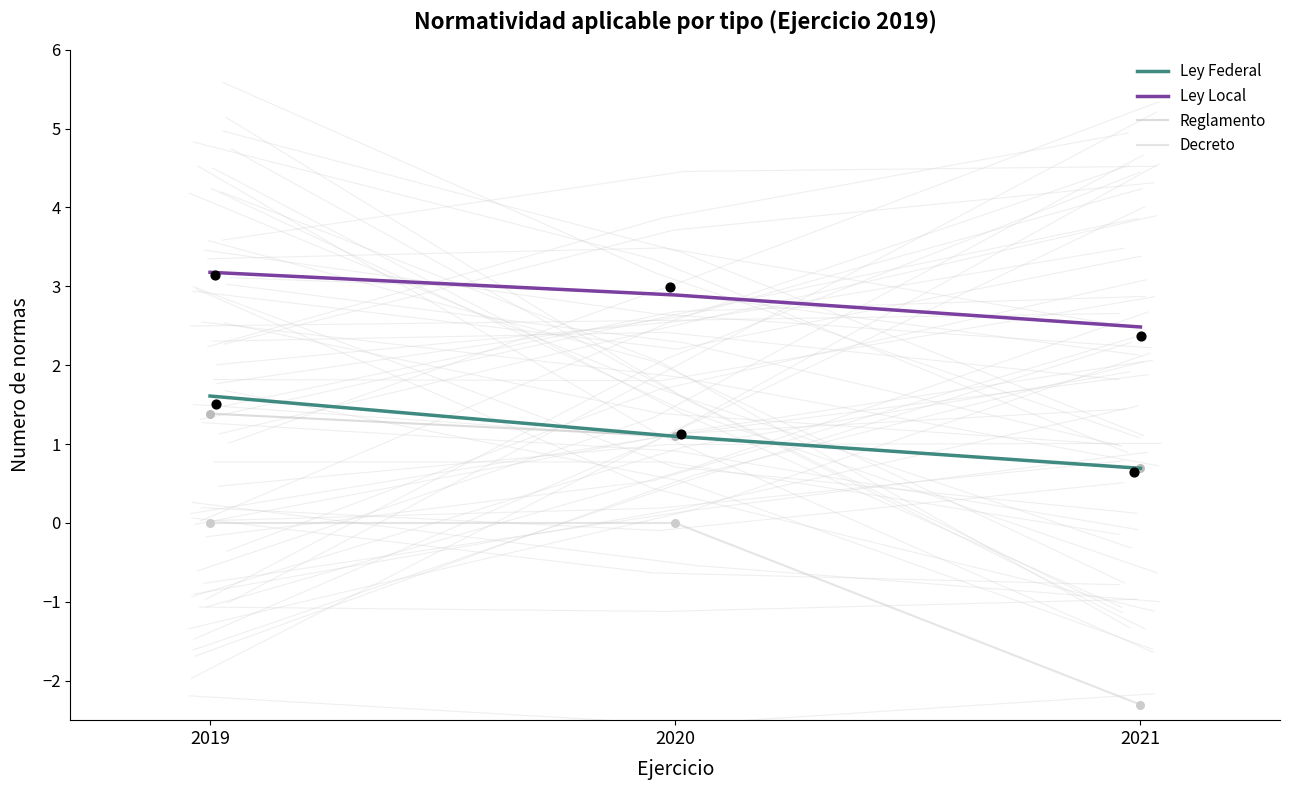

Is the value of Reglamento at 2021 greater than the value of Ley Federal at 2021?

No